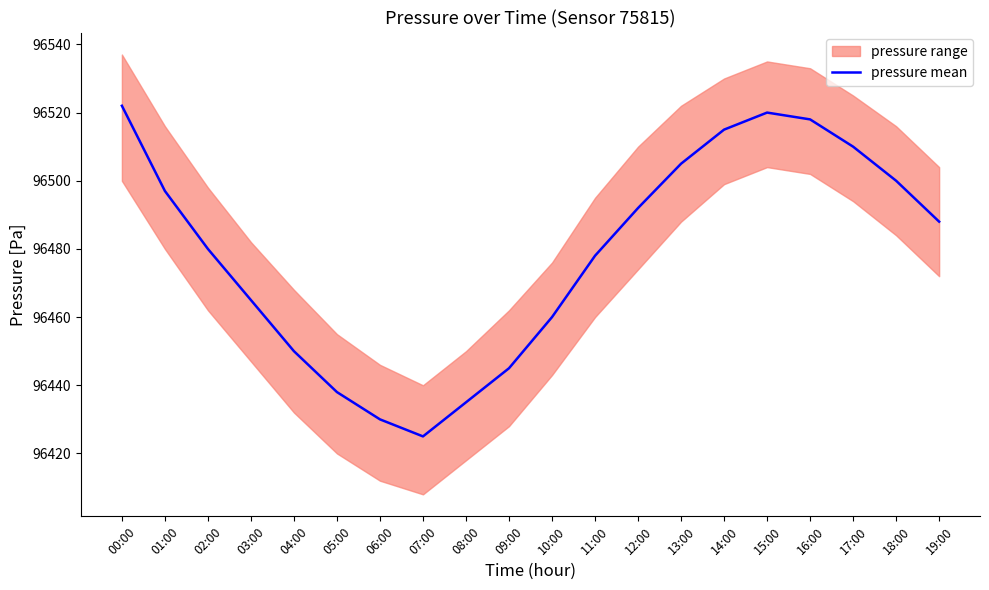

Where is the first local maximum?

15:00